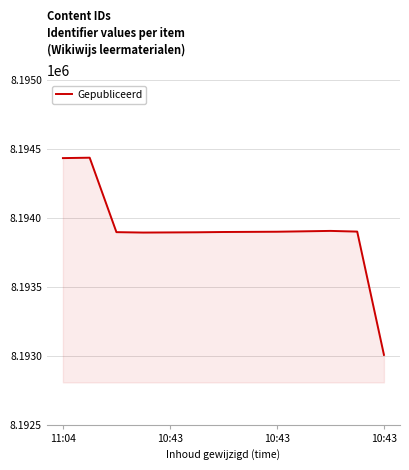

What is the greatest value displayed?

8194439